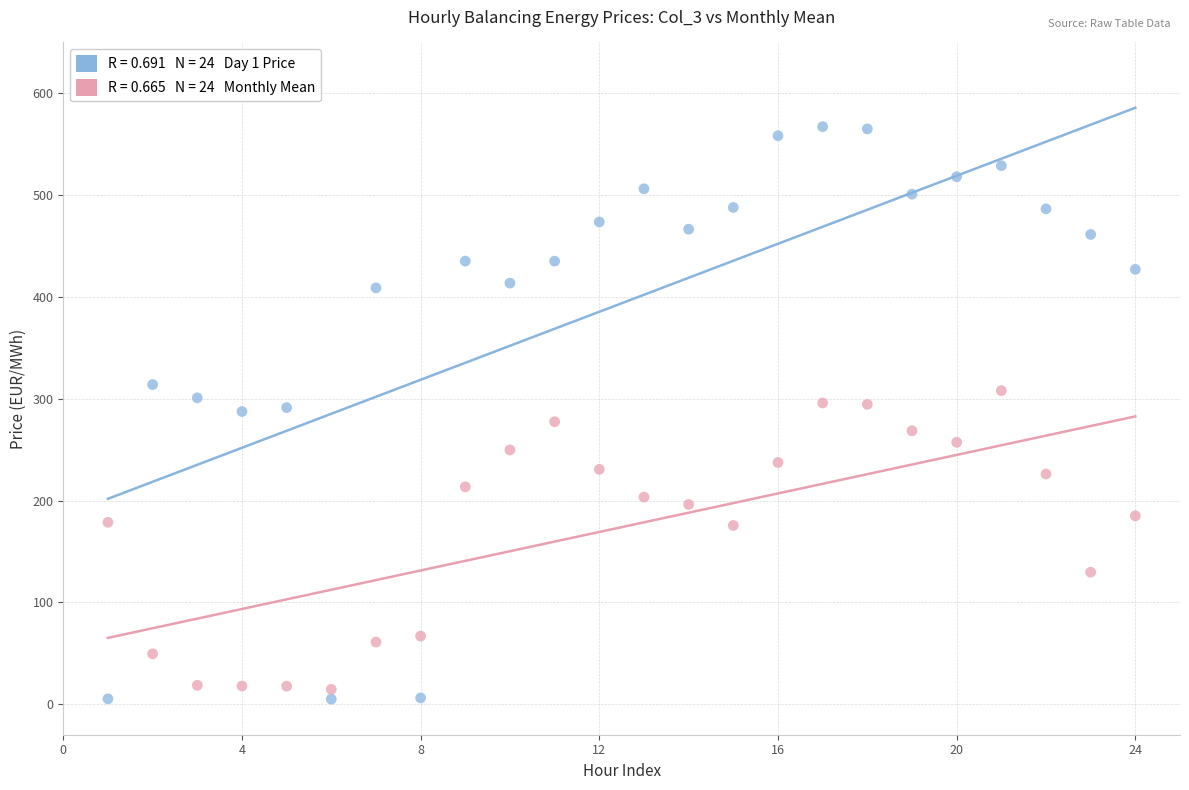

Across all data points, what is the range of X values (max minus min)?

23.0